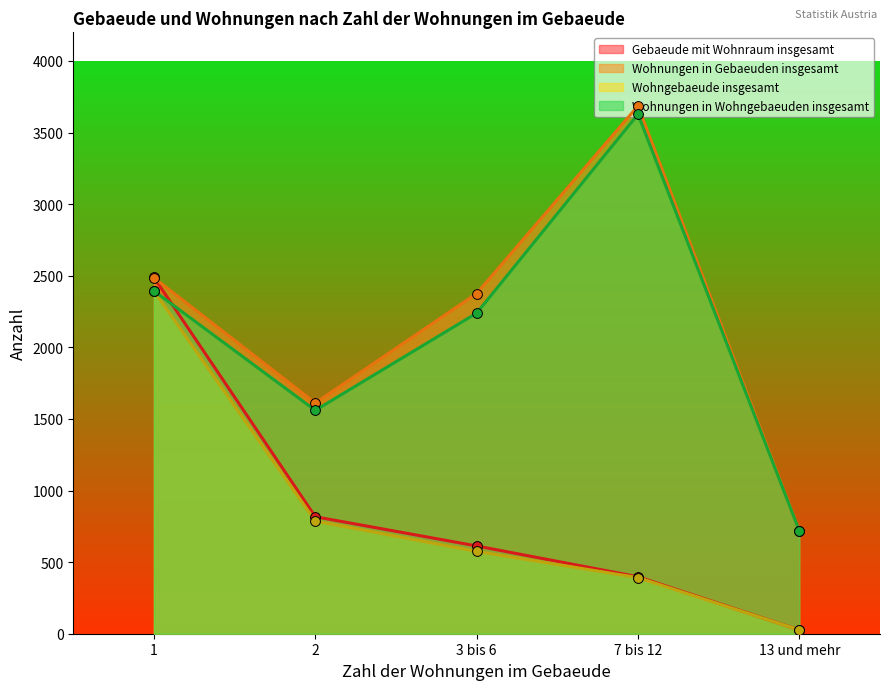

At which category is the sum across all series the highest?

1